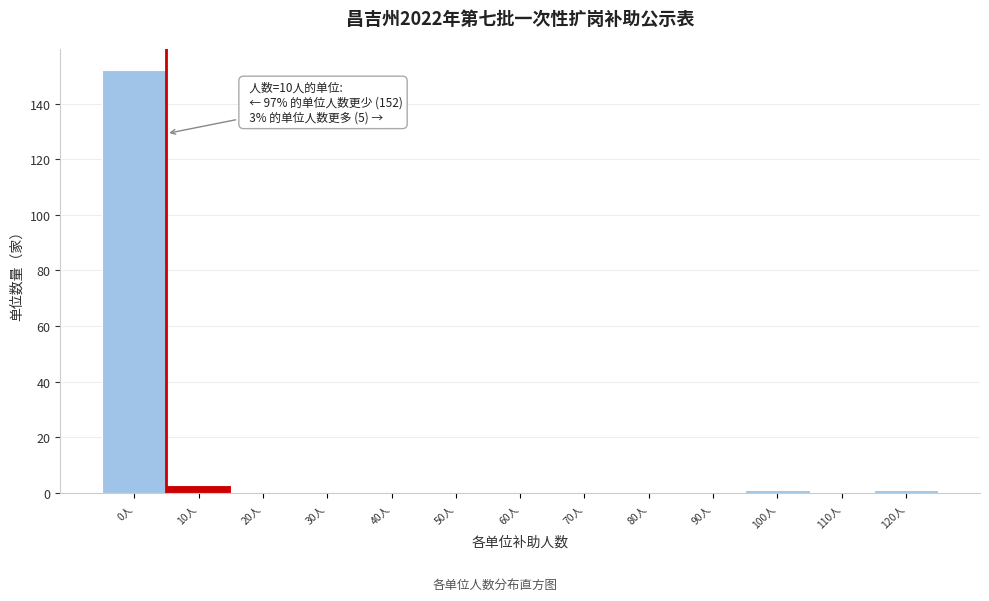

Reading left to right, transcribe all the data shown in this chart.

0人=152	10人=3	20人=0	30人=0	40人=0	50人=0	60人=0	70人=0	80人=0	90人=0	100人=1	110人=0	120人=1